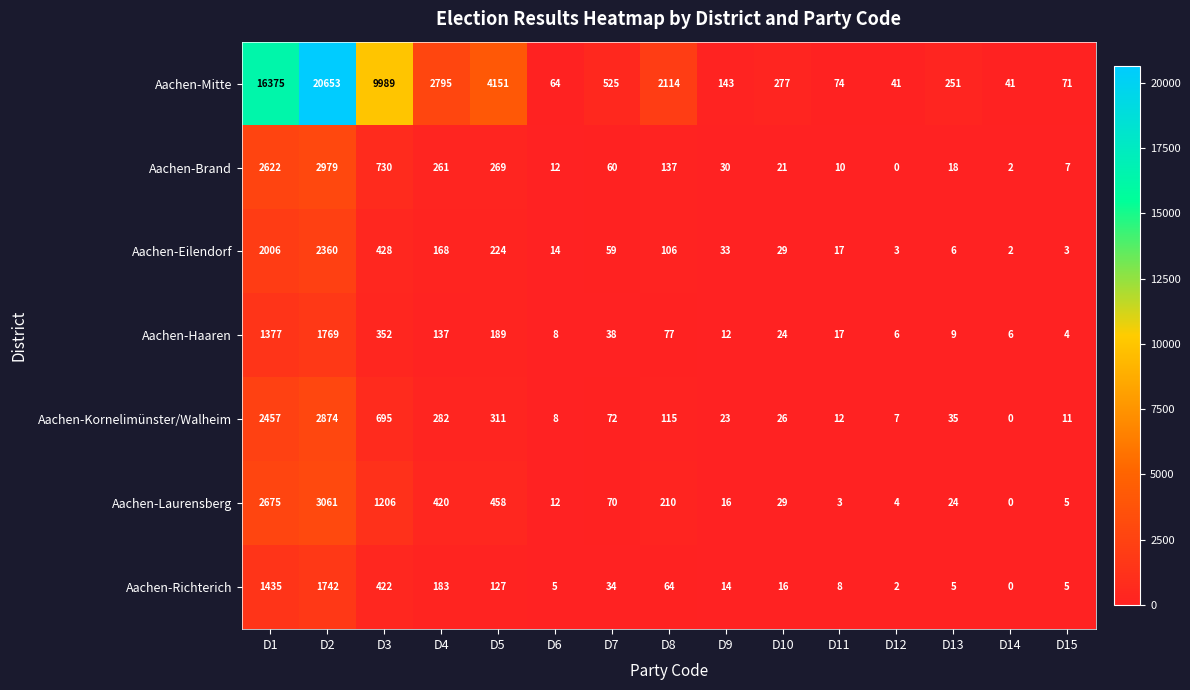

Is it true that Aachen-Laurensberg equals 16 at D9?

True